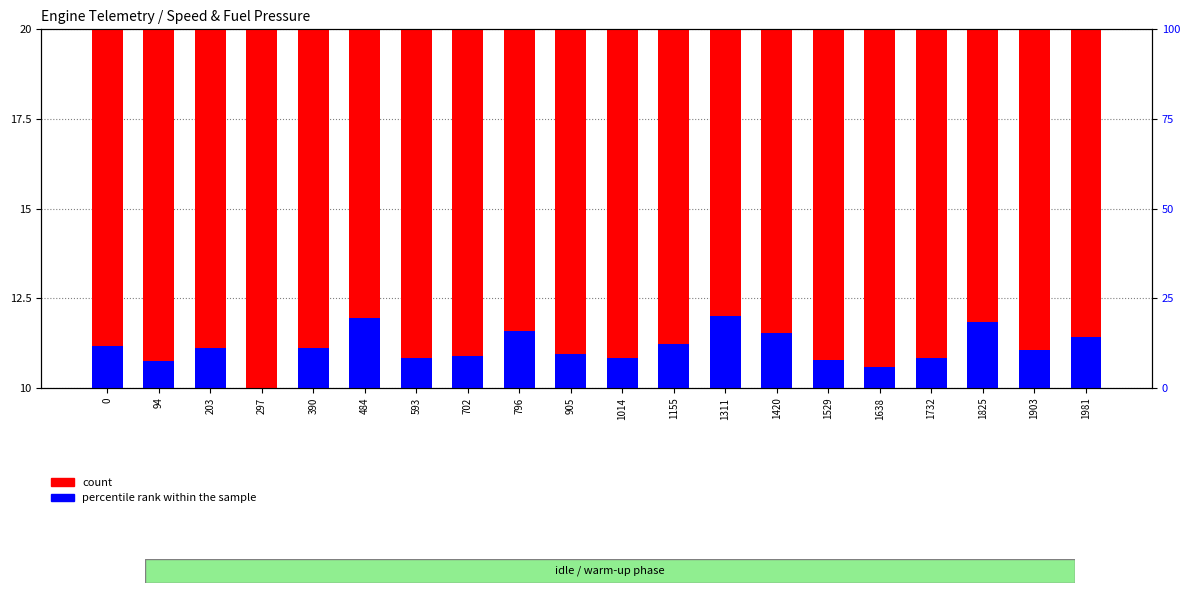

Which series has the widest spread of values?

count